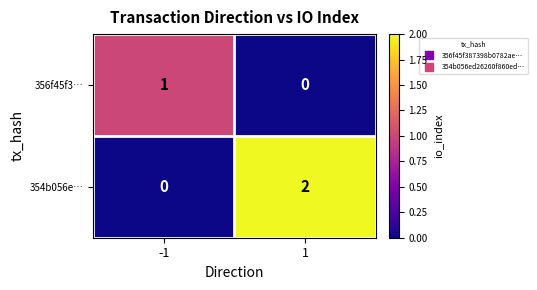

Between -1 and 1, which series saw the biggest shift?

354b056e…